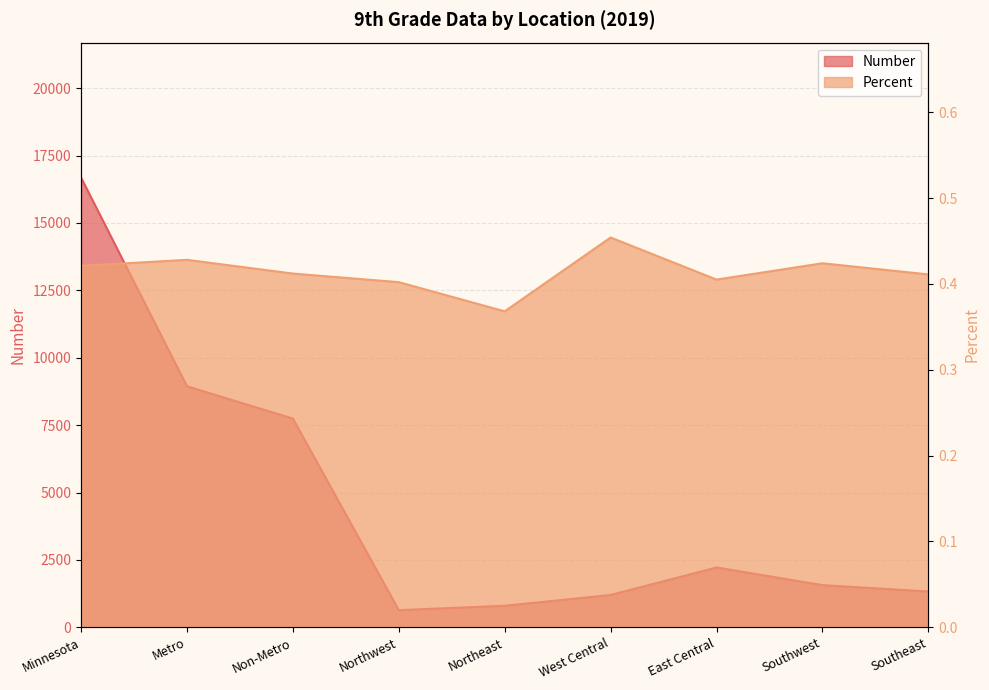

True or false: Number and Percent intersect in this chart.

False